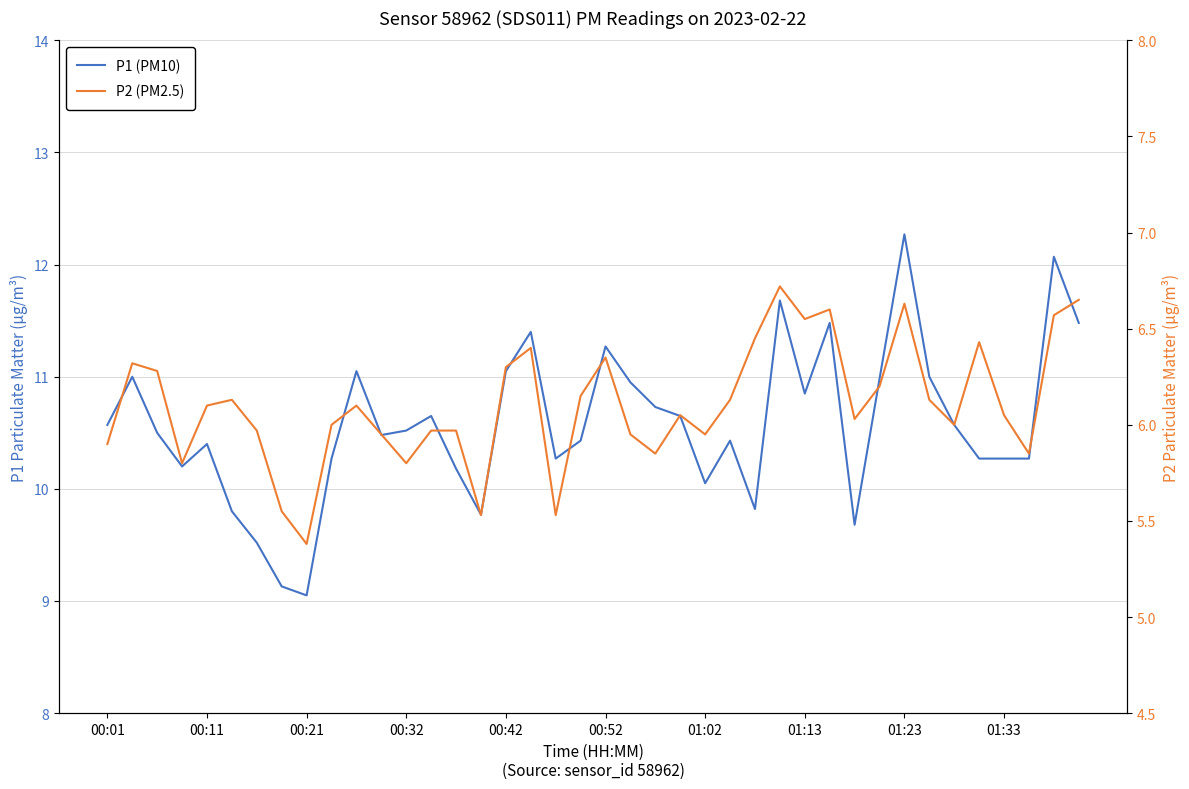

What are all the series names shown in the legend?

P1 (PM10), P2 (PM2.5)